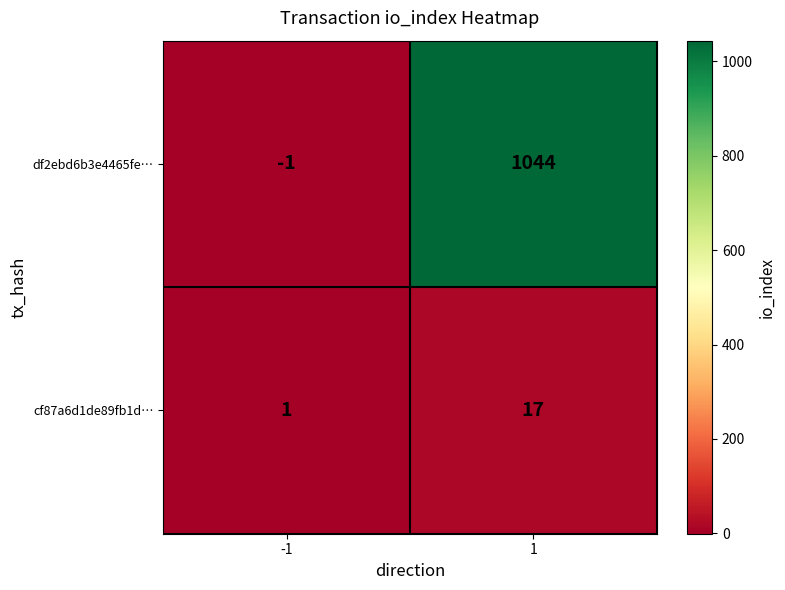

At 1, list the series in order from smallest to largest.

cf87a6d1de89fb1d…, df2ebd6b3e4465fe…